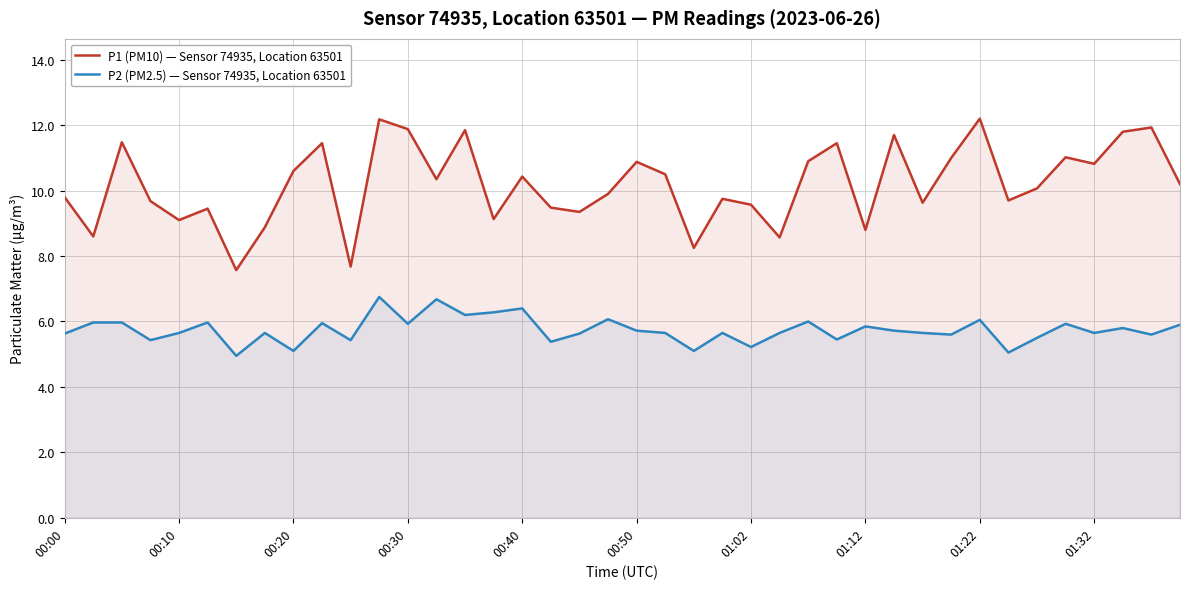

True or false: P2 (PM2.5) — Sensor 74935, Location 63501 has more than 2 points higher than both neighbors.

True